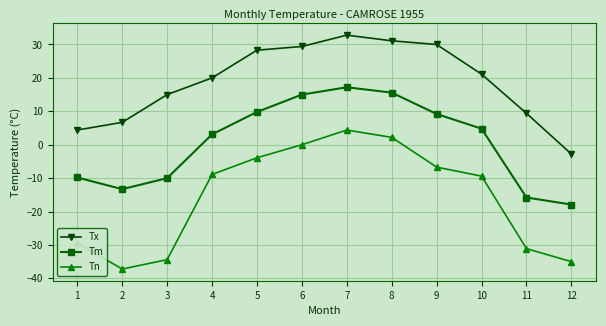

Which label corresponds to the largest value in the chart?

7